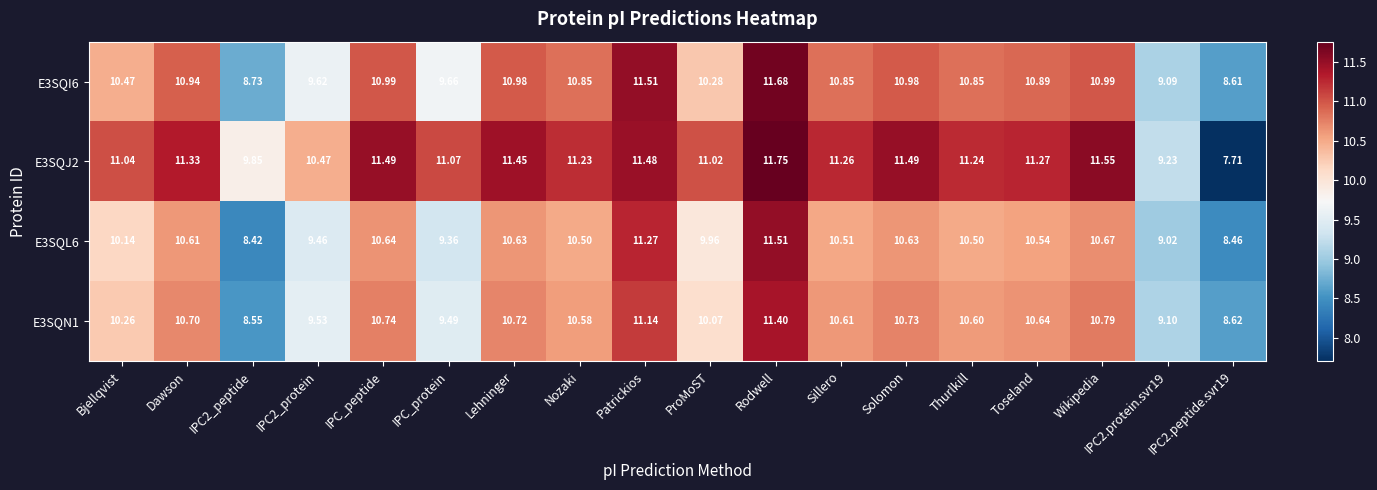

At which label is E3SQI6 closest to 10?

ProMoST